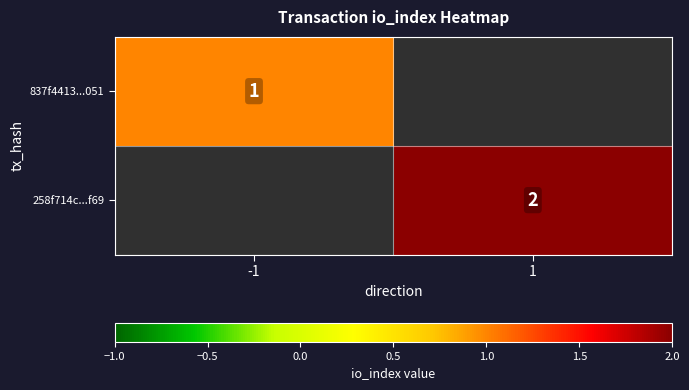

True or false: 837f4413...051 has a value of 1 at -1.

True